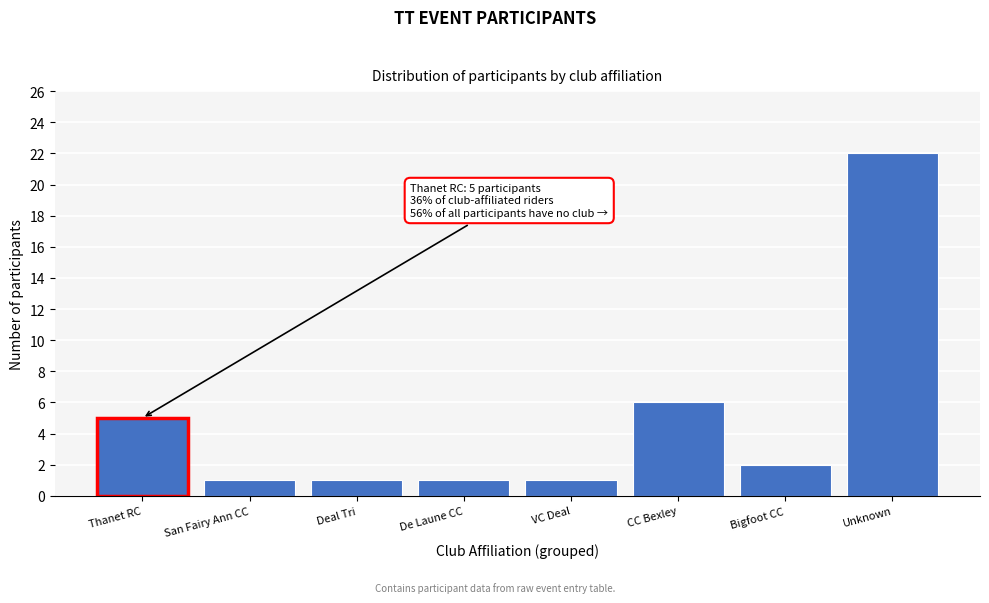

Reading right to left, what are all the values shown in this chart?

Unknown=22	Bigfoot CC=2	CC Bexley=6	VC Deal=1	De Laune CC=1	Deal Tri=1	San Fairy Ann CC=1	Thanet RC=5